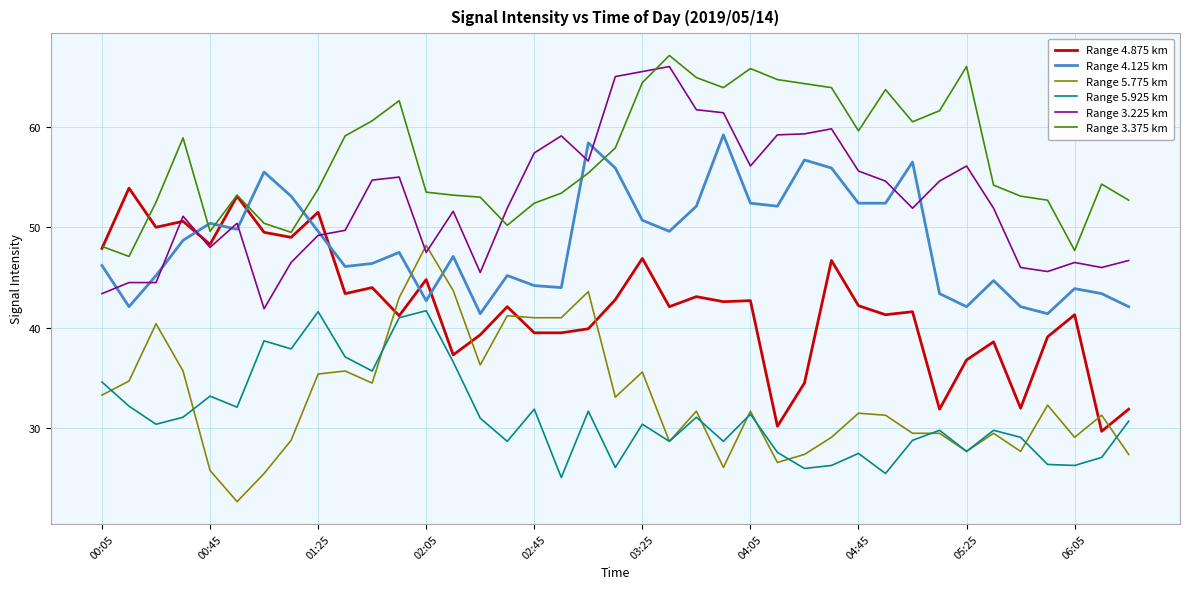

After their last crossing, which series has the higher values: Range 4.875 km or Range 4.125 km?

Range 4.125 km